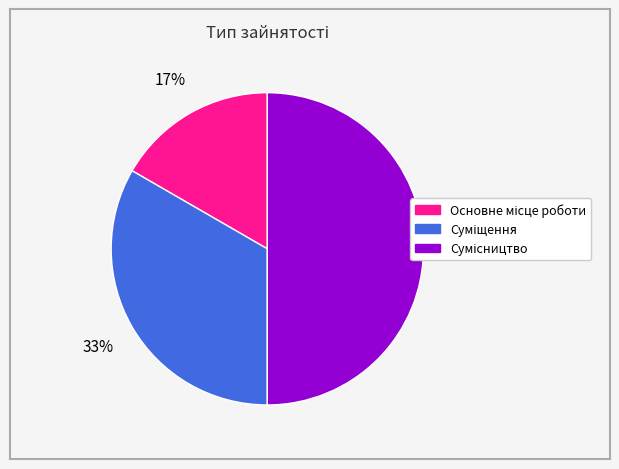

To the nearest percent, what is the average slice percentage?

33%